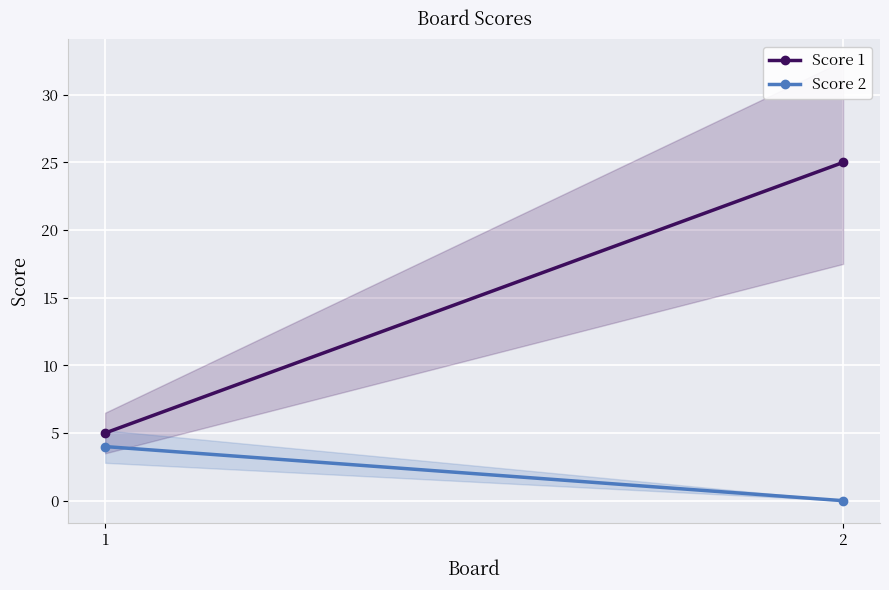

Which series has the largest range (max minus min)?

Score 1